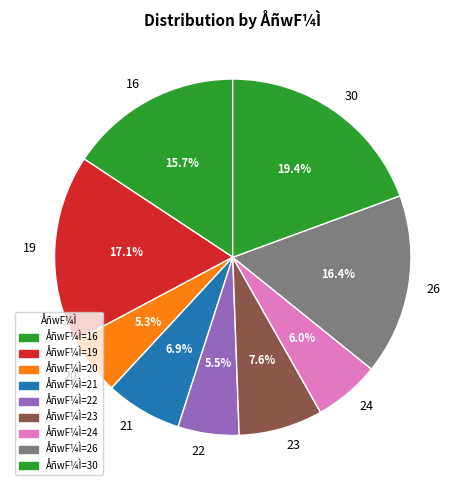

Between 22 and 26, which is larger?

26